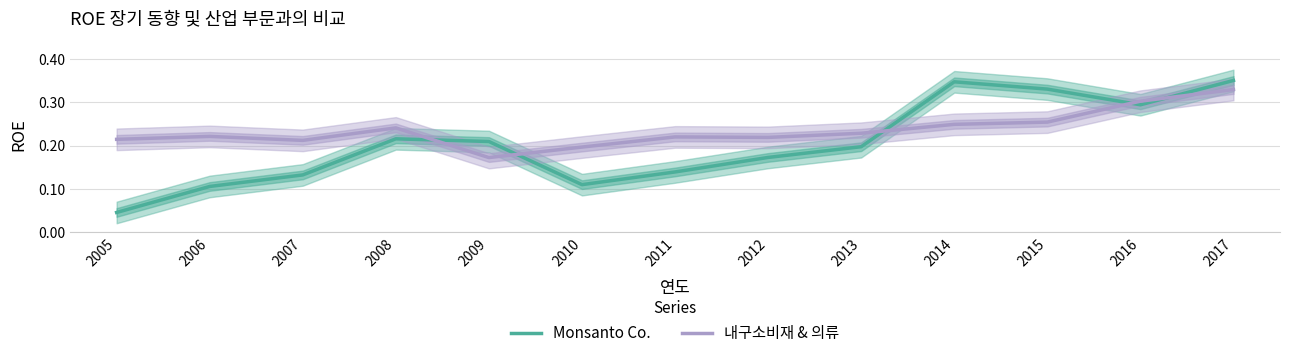

What is the maximum value for Monsanto Co.?

0.4